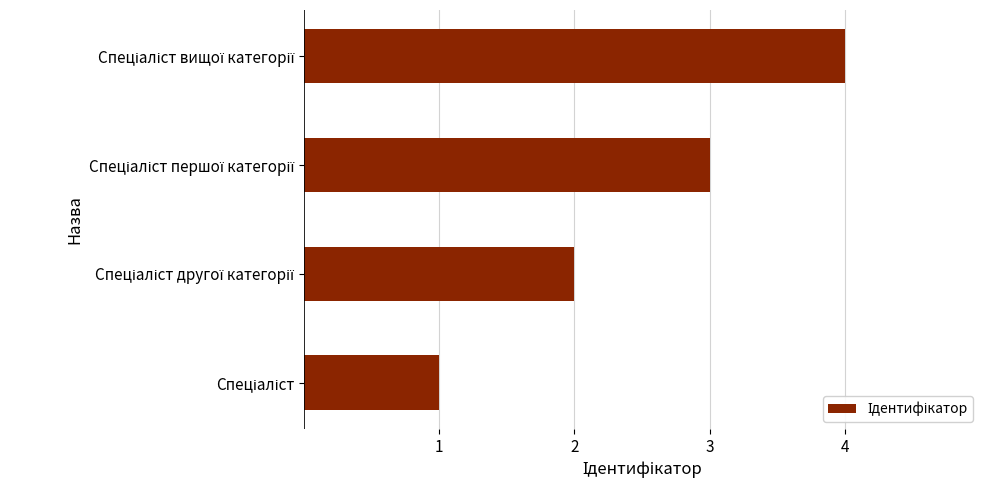

What is the greatest value displayed?

4